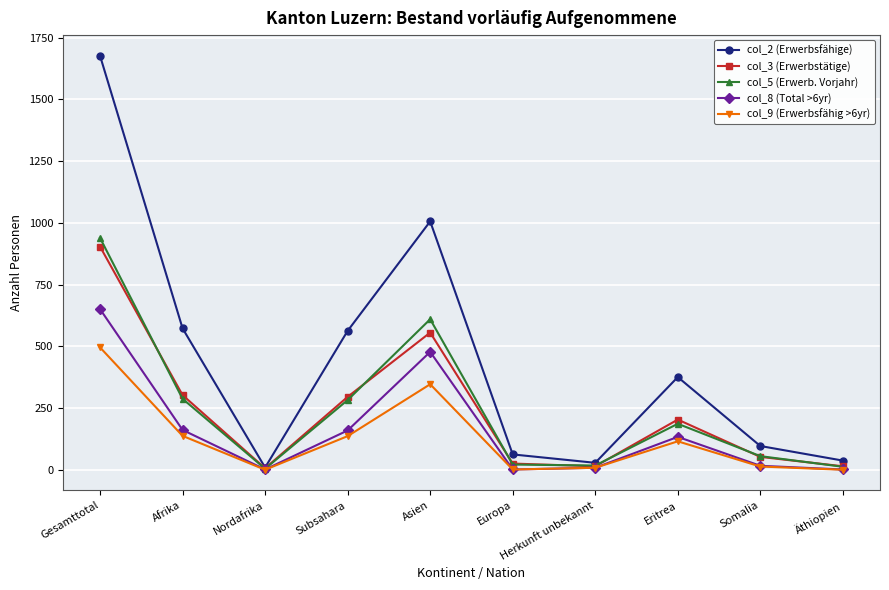

At which category does col_3 (Erwerbstätige) reach its first local valley?

Nordafrika